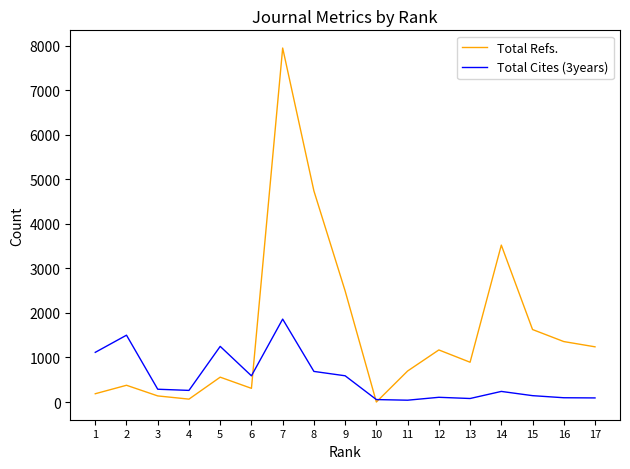

True or false: Total Cites (3years) and Total Refs. intersect in this chart.

True